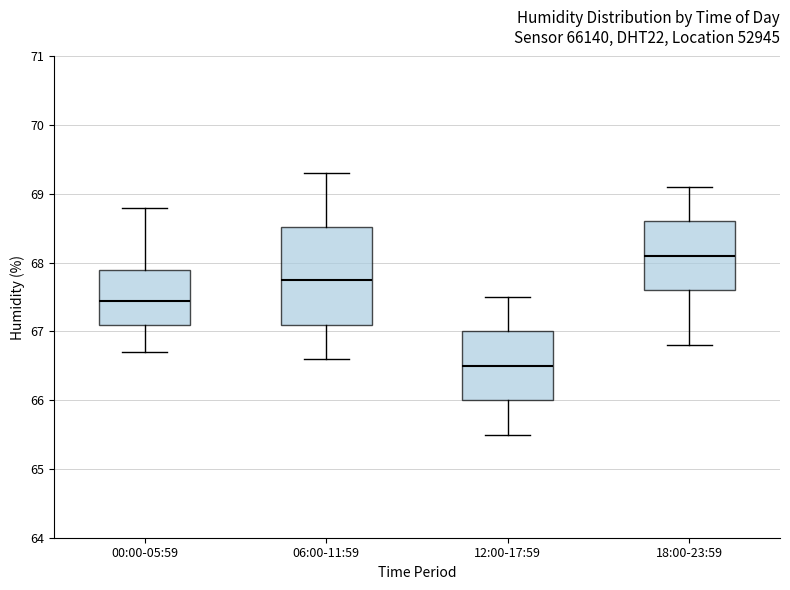

Where does the median line of the box for 18:00-23:59 sit on the y-axis? The values are not printed on the chart, so give them approximately, as read against the axis.

68.1